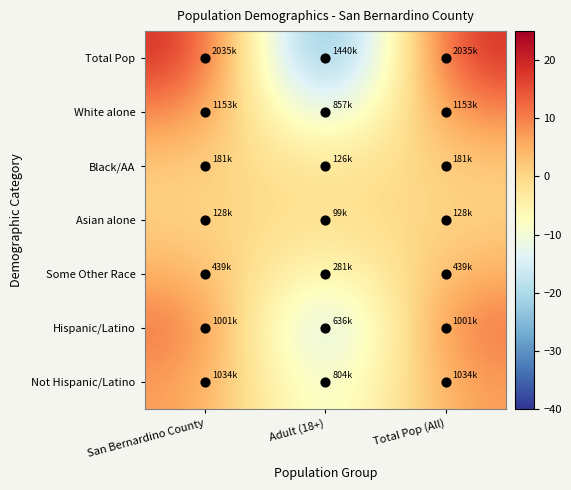

Between Adult (18+) and Total Pop (All), which is larger?

Total Pop (All)